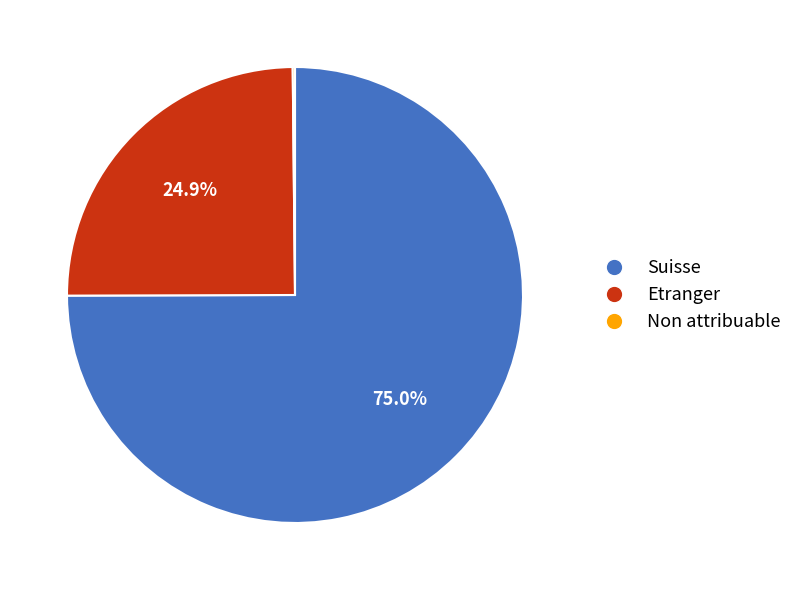

Does any single category account for the majority?

Yes